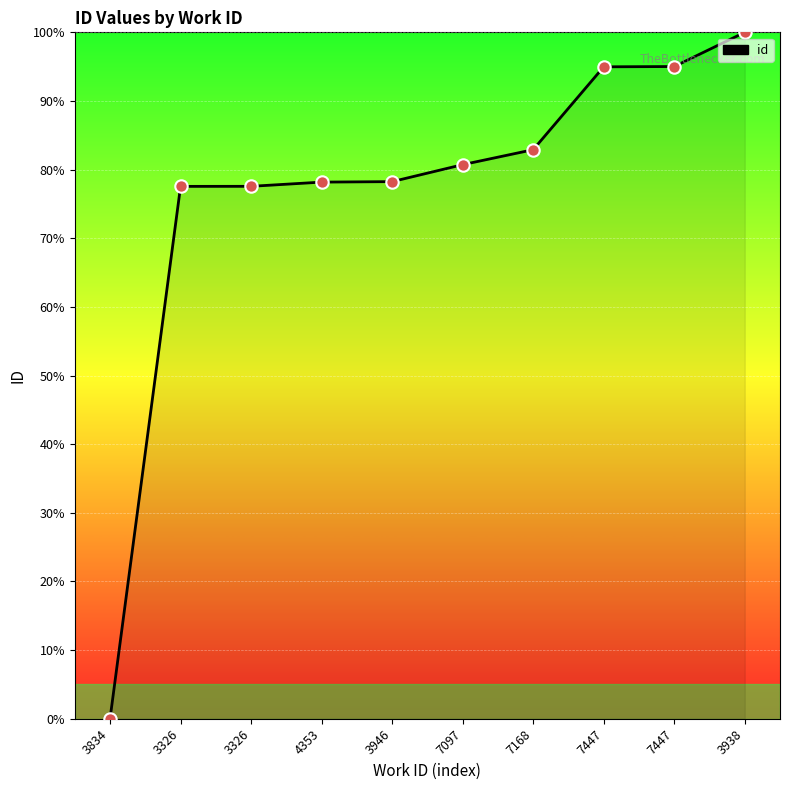

How many lines are shown in the chart?

1